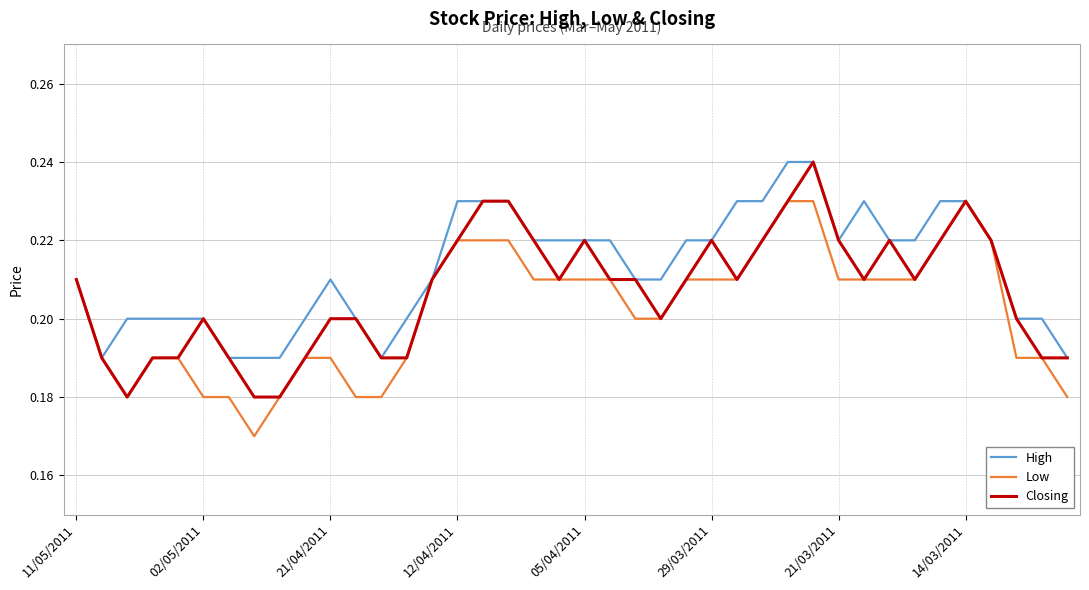

Rank the series by their average value, from highest to lowest.

High, Closing, Low